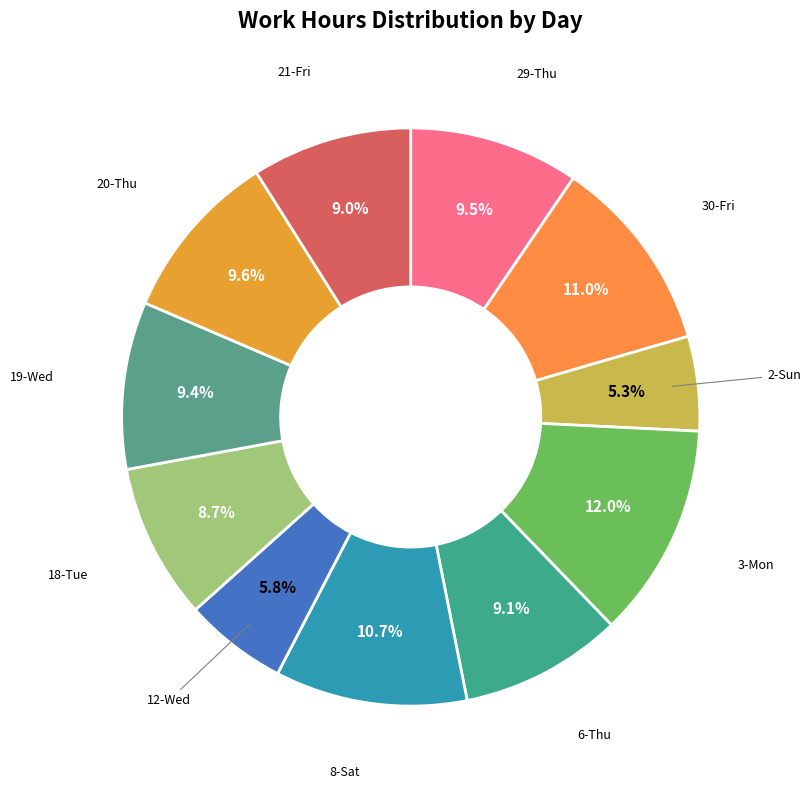

How many slices are in this pie chart?

11